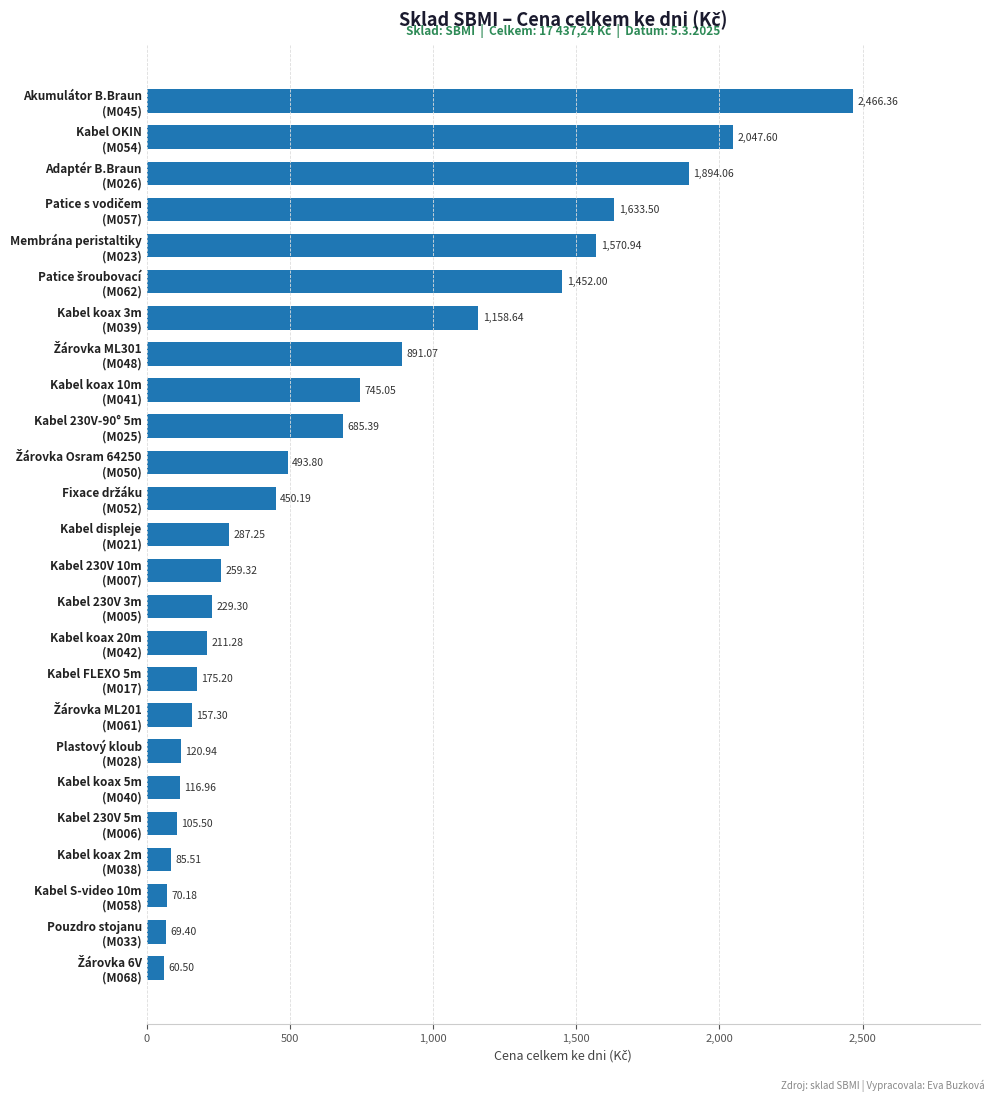

How many series are shown in this chart?

1